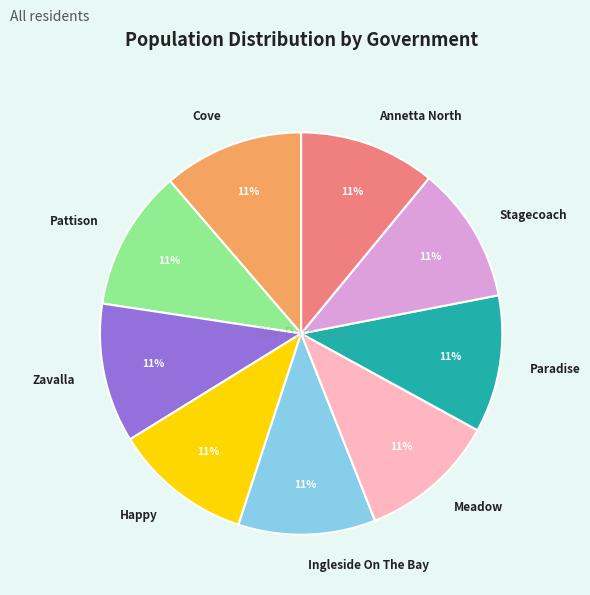

To the nearest percent, what is the average slice percentage?

11%